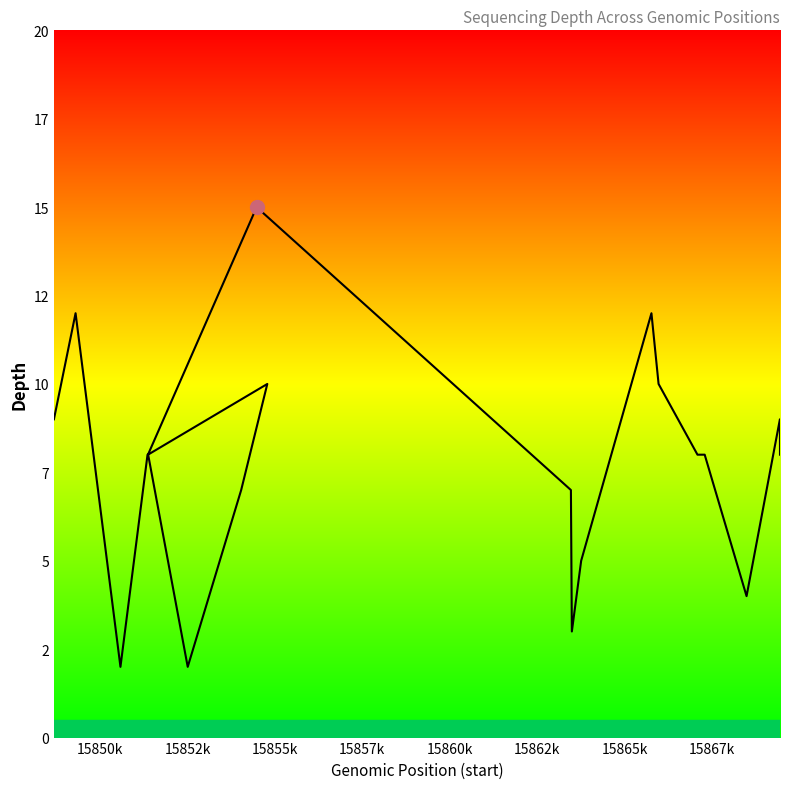

What is the ratio of the value at 15850k to the value at 15855k?

1.5